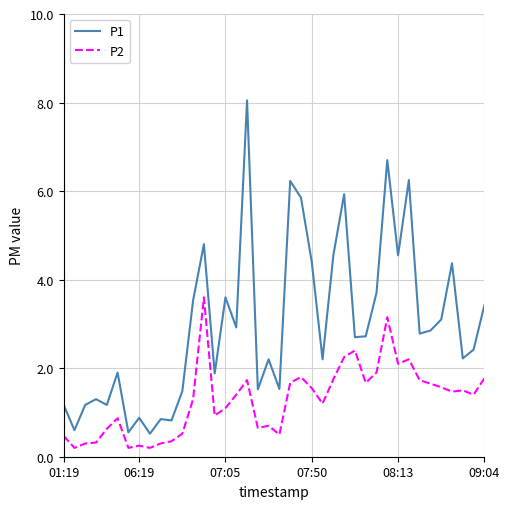

Which series has the largest total across all categories?

P1